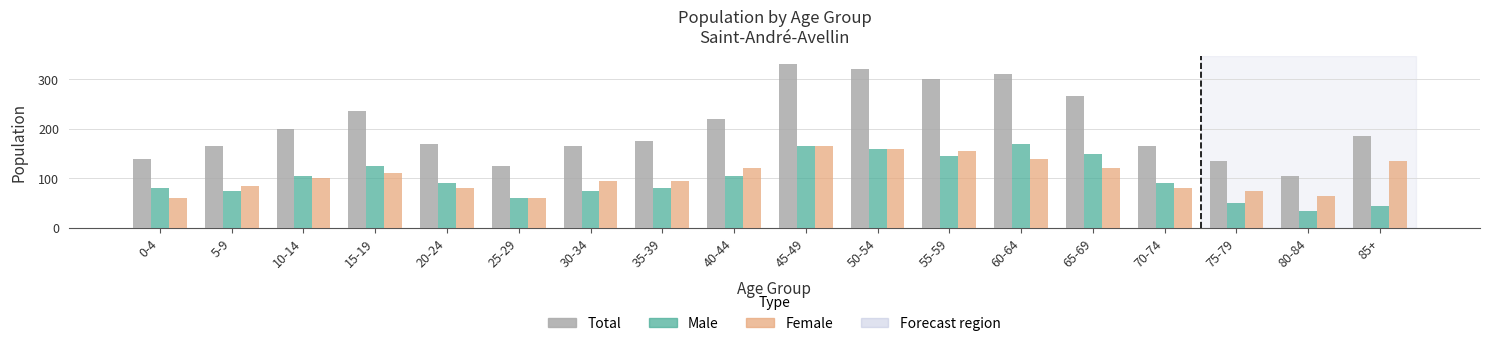

The value of Male at 65-69 is 150. True or false?

True